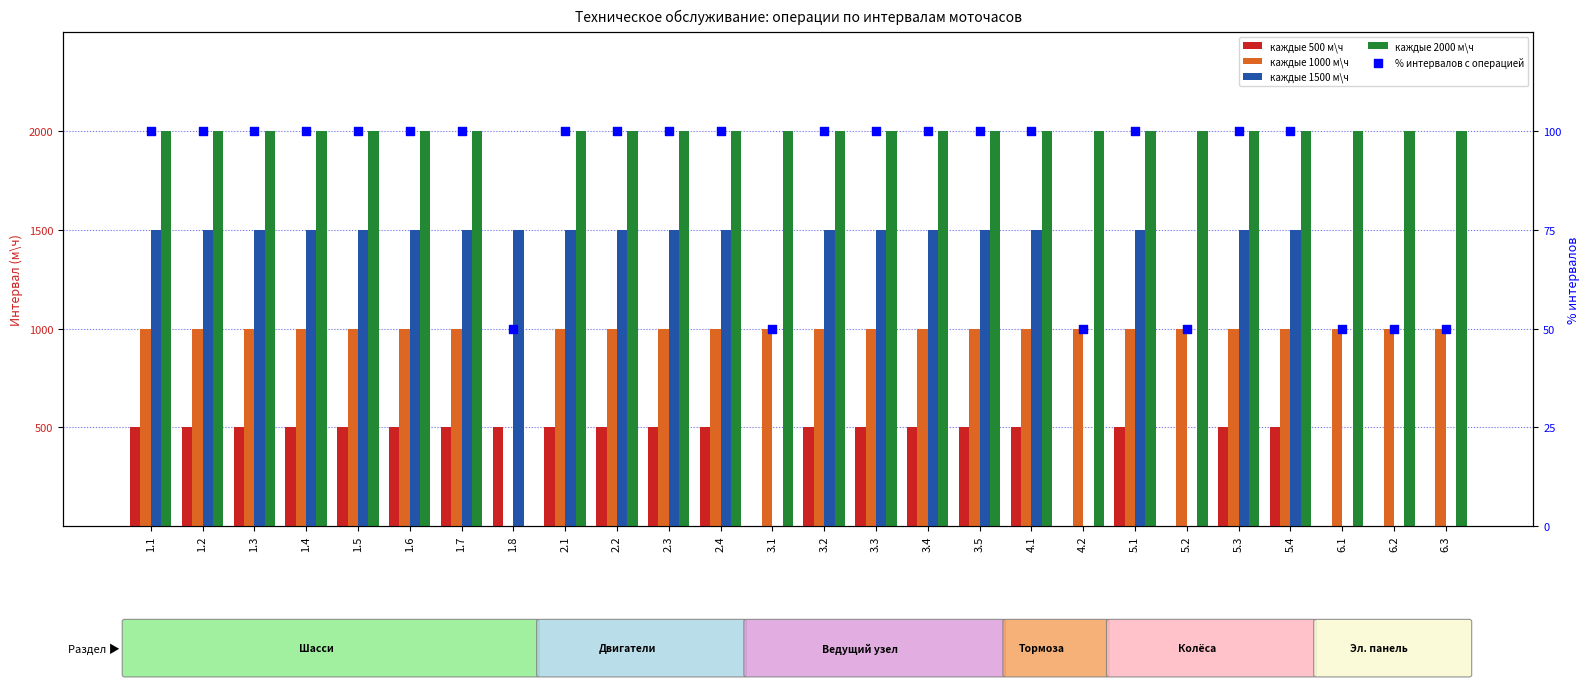

At how many categories does at least one series exceed 49?

26